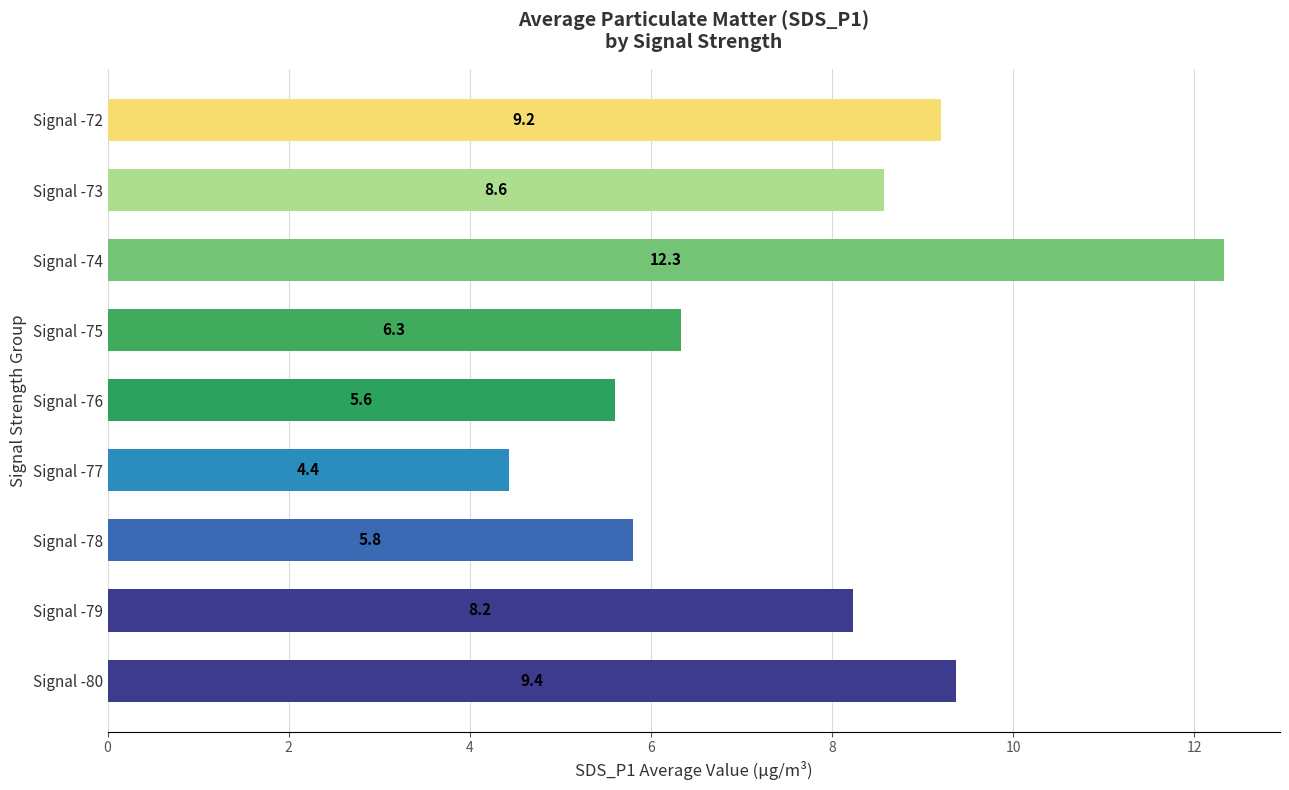

Rank the categories by value from lowest to highest.

Signal -77, Signal -76, Signal -78, Signal -75, Signal -79, Signal -73, Signal -72, Signal -80, Signal -74